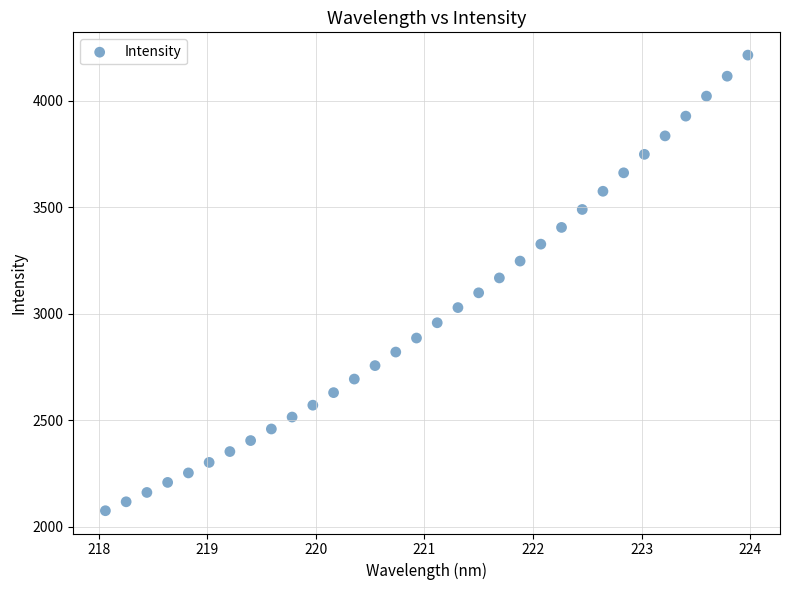

What is the range of Y values (max minus min)?

2141.0